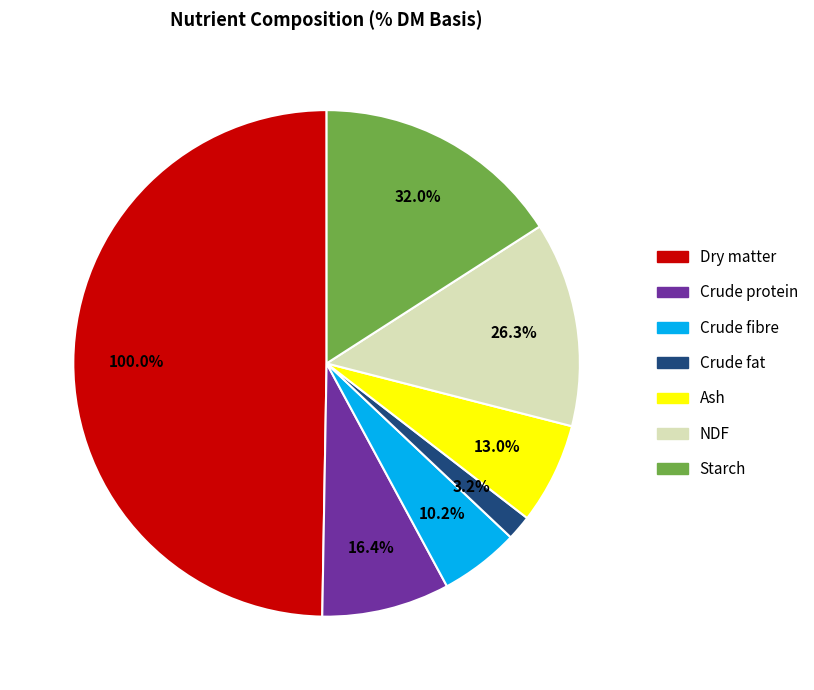

Between NDF and Ash, which is larger?

NDF